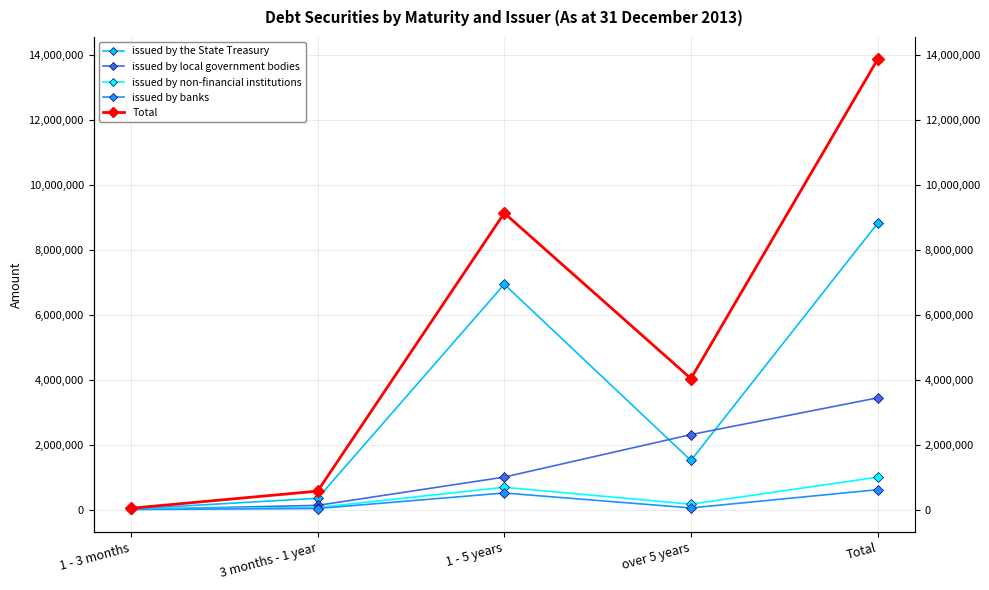

How many data points in issued by non-financial institutions are above 164610?

2